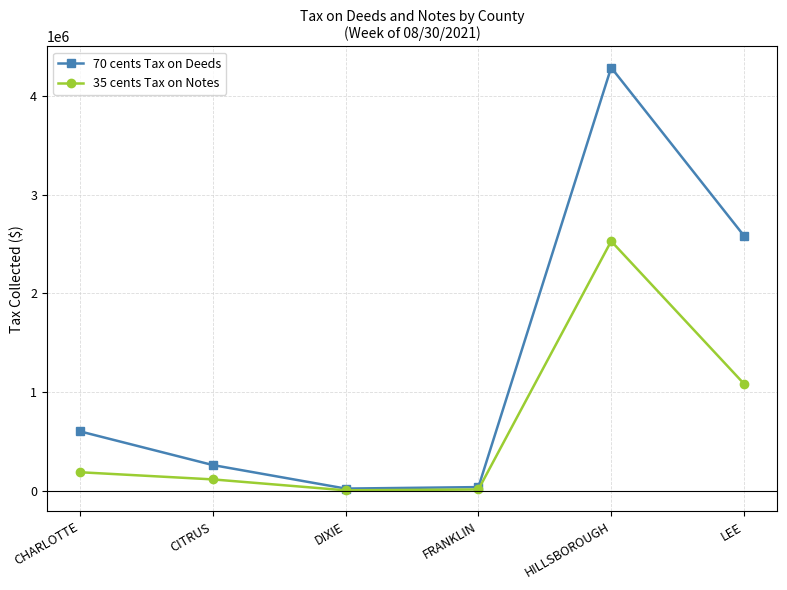

What is the greatest value displayed?

4286383.5